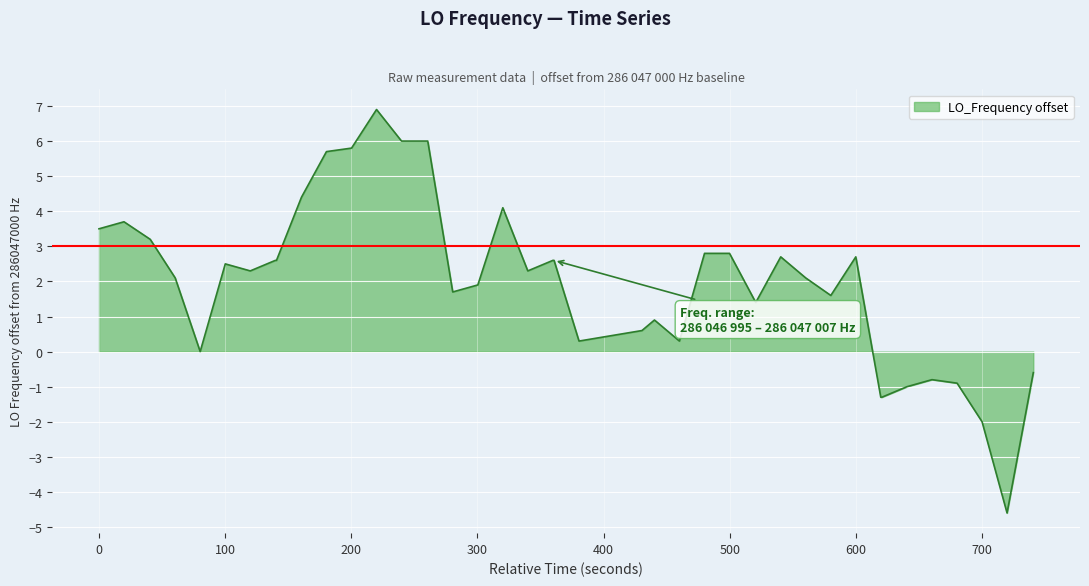

Does the chart have visible grid lines?

Yes